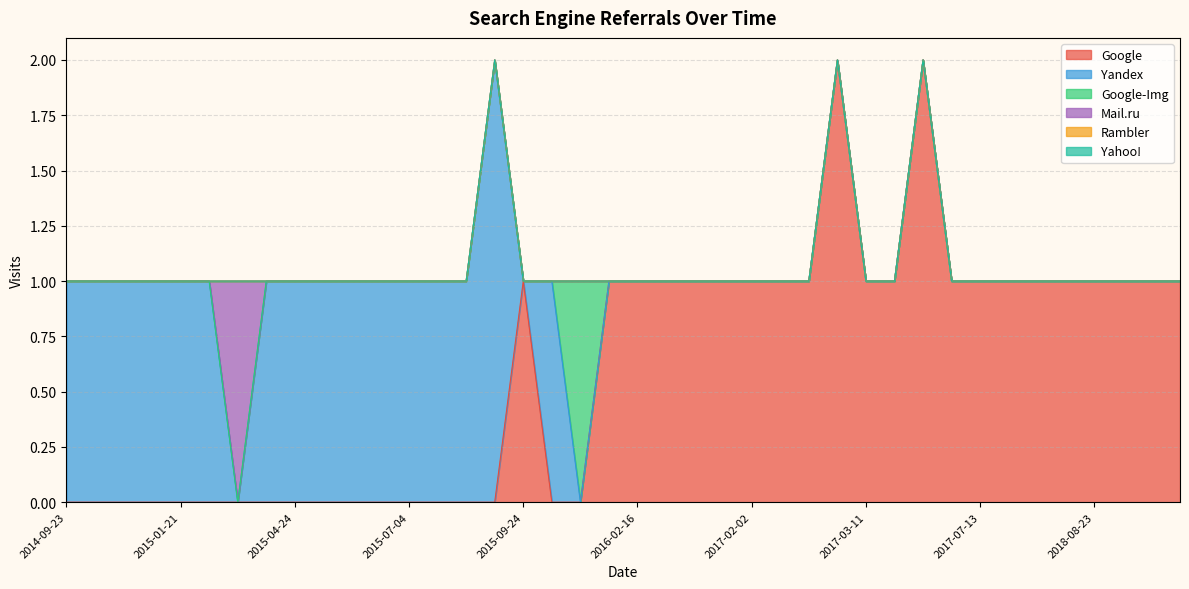

Which series has the largest total across all categories?

Google